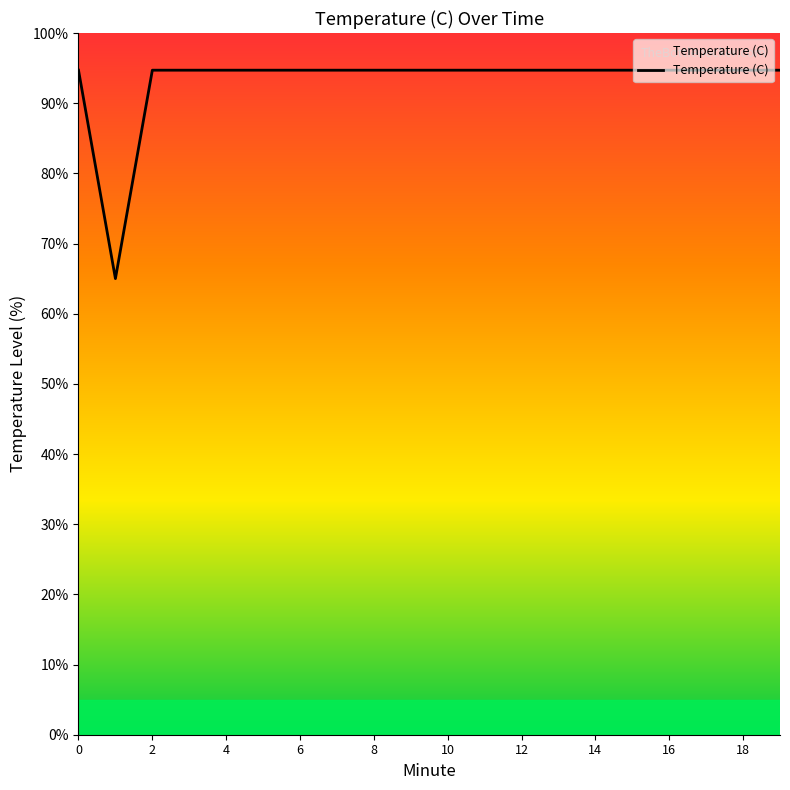

What is the maximum value shown in the chart?

94.7